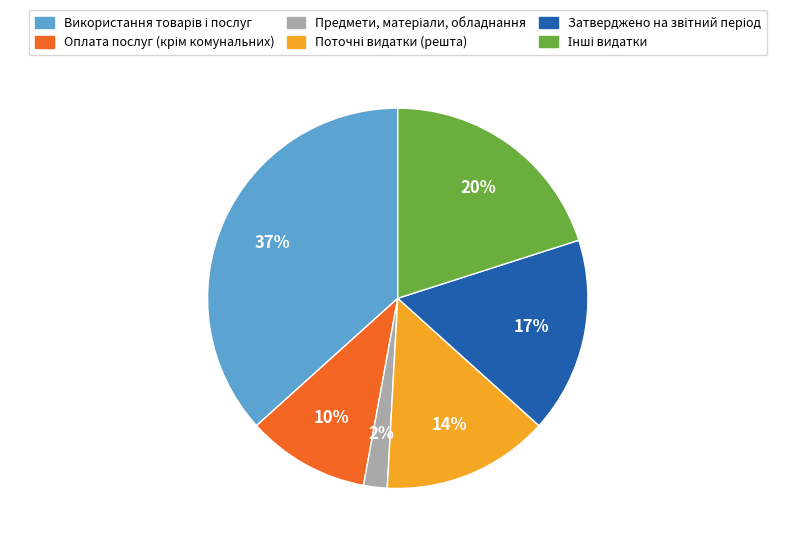

Does any single category account for the majority?

No